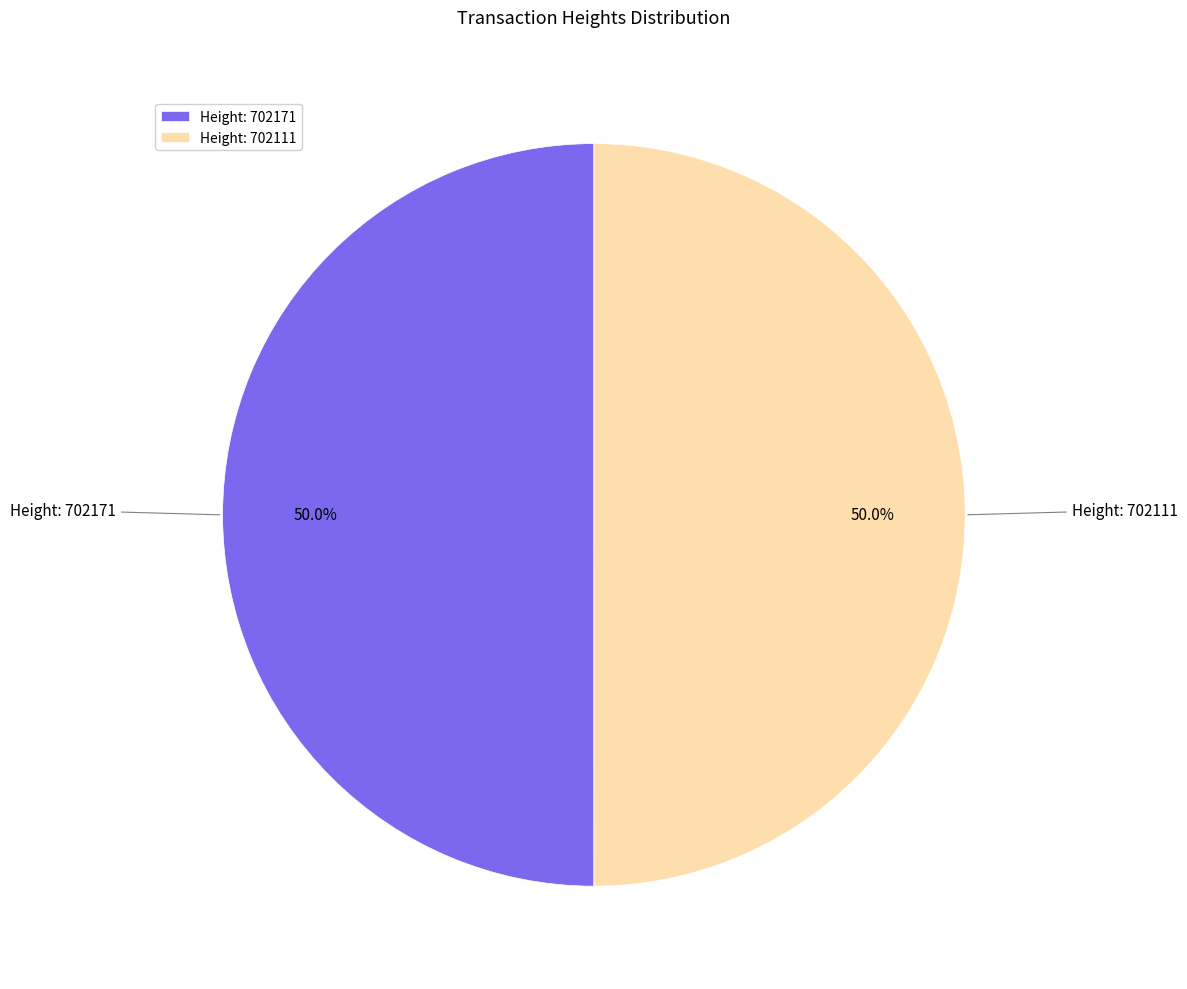

To the nearest percent, what is the average slice percentage?

50%